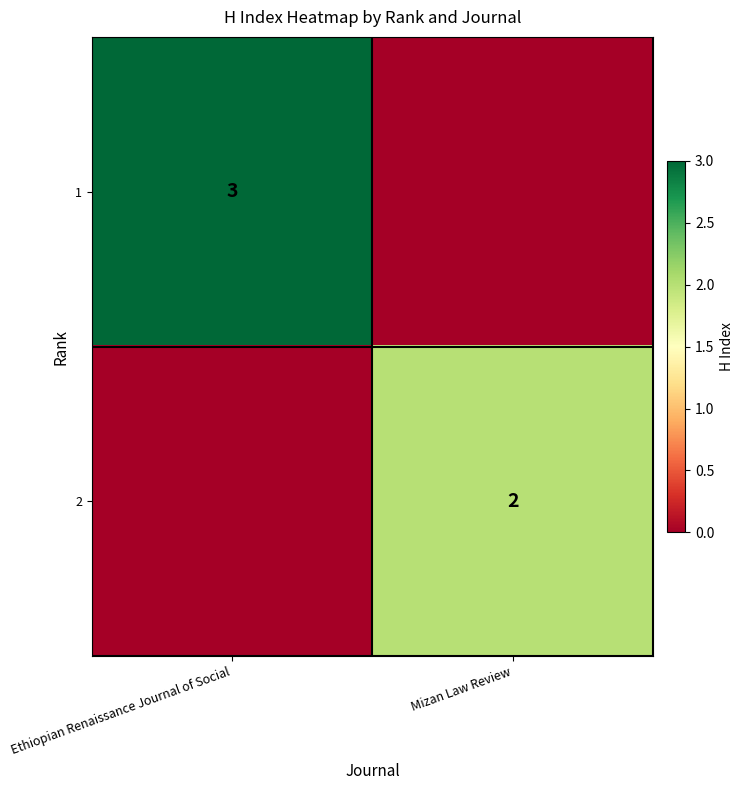

What is the spread (max minus min) of values at Ethiopian Renaissance Journal of Social?

3